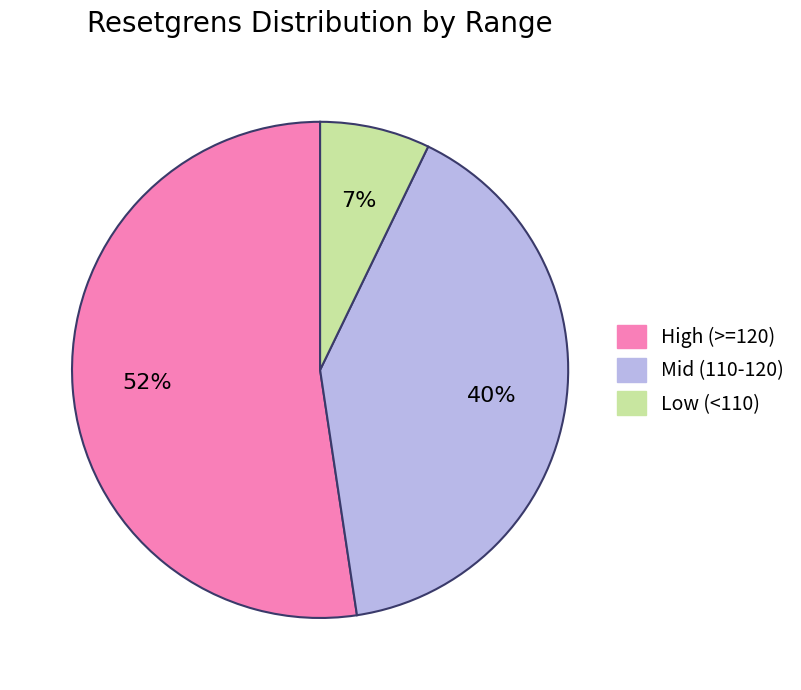

Combined, do High (>=120) and Mid (110-120) account for over 50%?

Yes